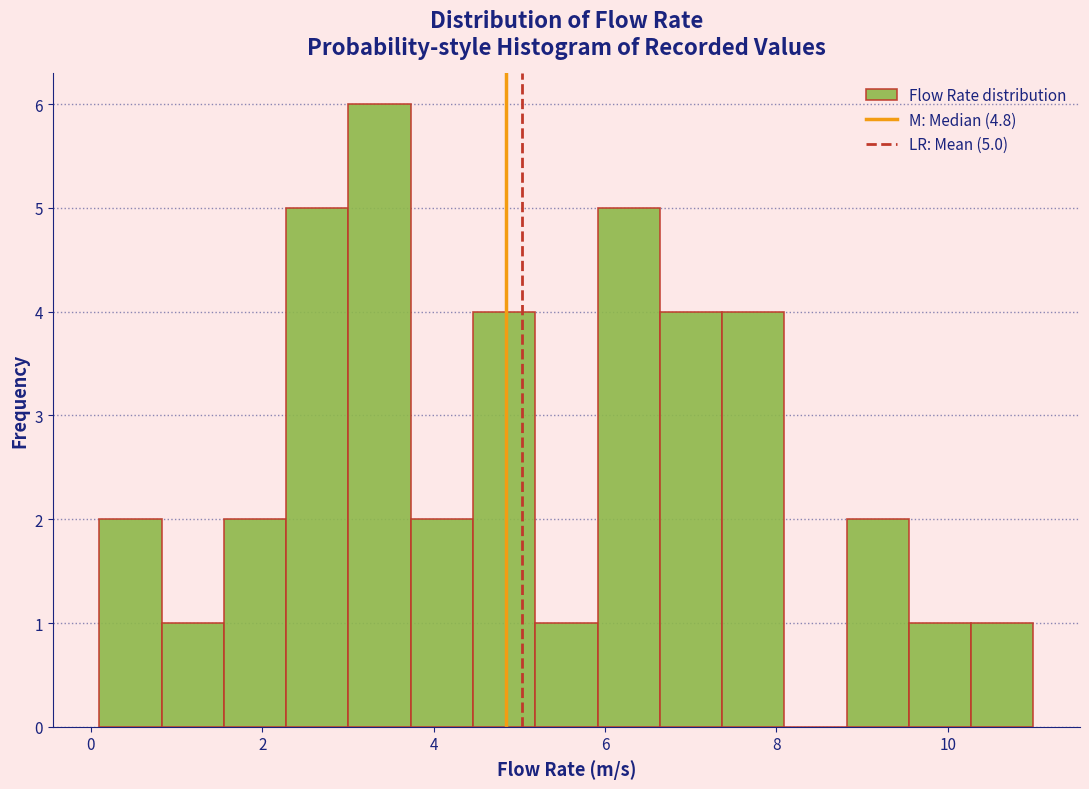

Around what value on the x-axis is the tallest bar? Give the approximate position of its centre, as read against the axis.

3.4